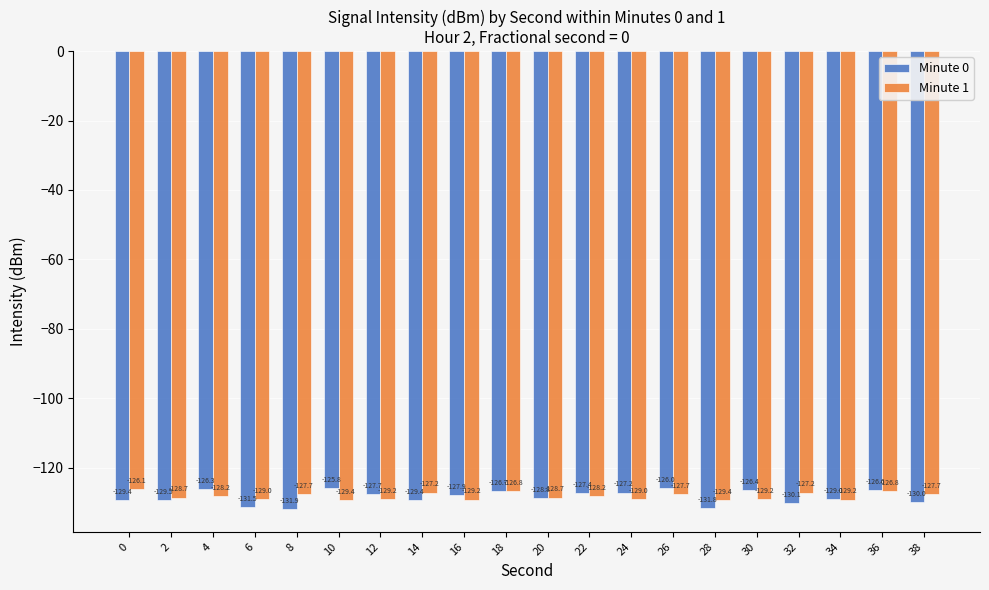

True or false: Minute 0 has a value of -34.4 at 6.

False